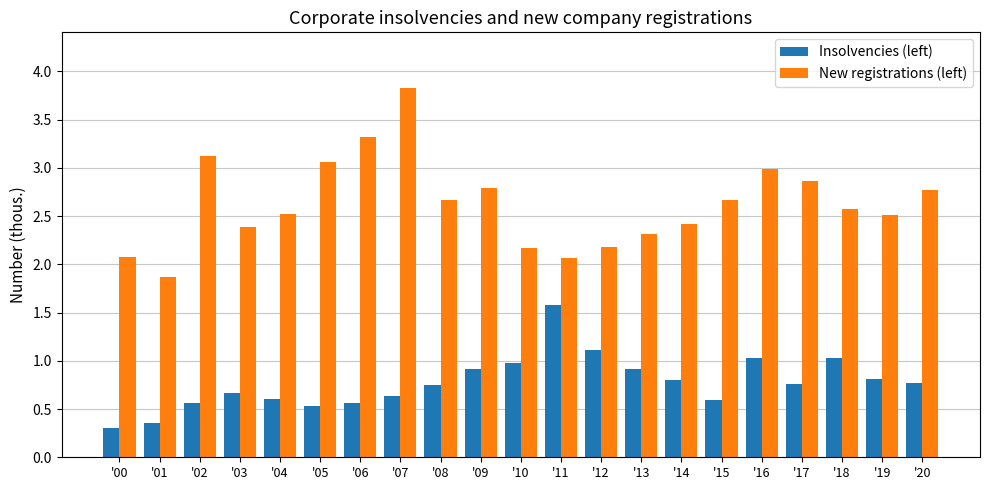

How many bars are there in each group?

2